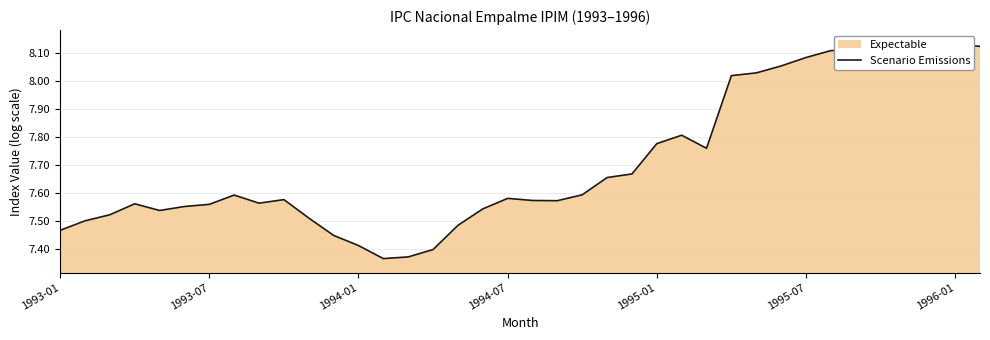

How many interior local valleys (lower than both neighbors) does the data have?

6